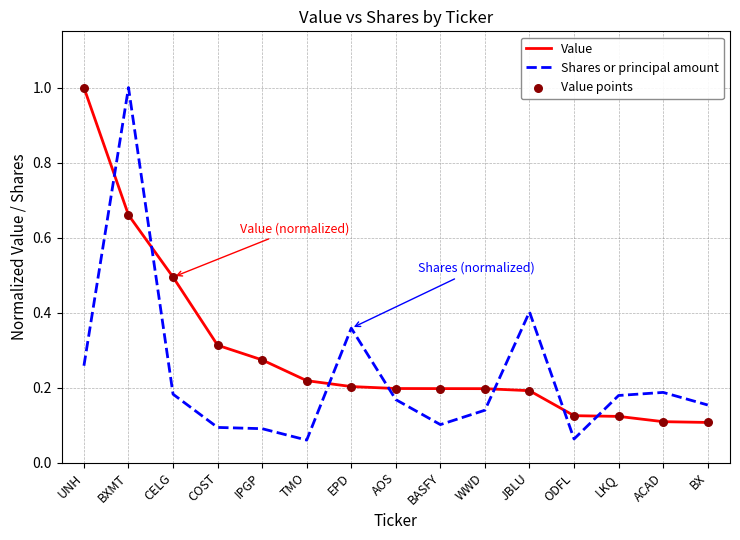

At how many categories does at least one series exceed 0?

15